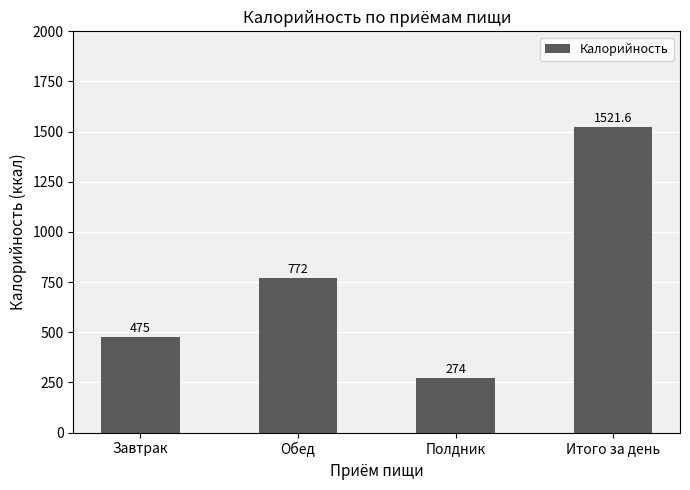

What position from the left is Итого за день?

4